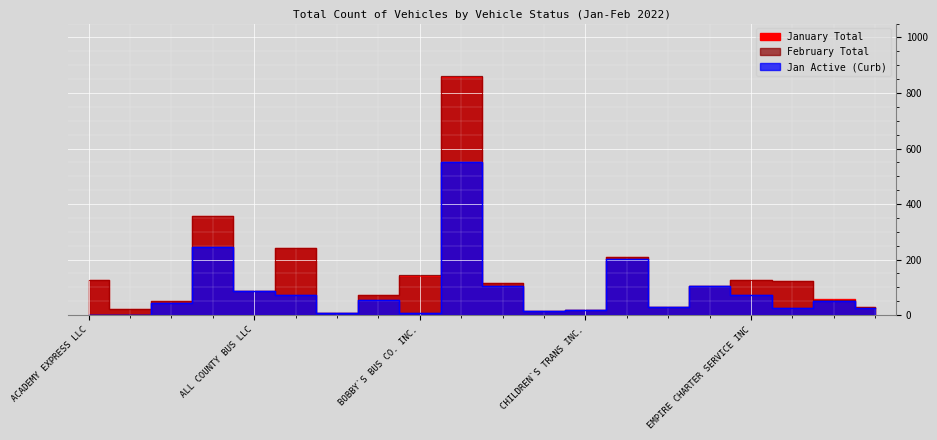

Count the number of data series in this chart.

3